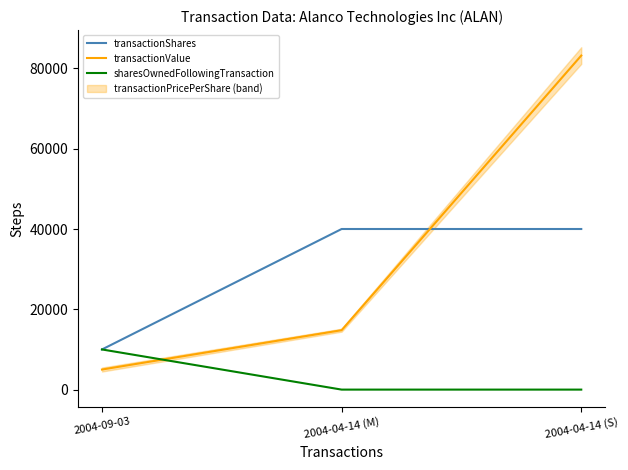

Reading left to right, list all the values displayed in this chart.

transactionShares: 2004-09-03=10000	2004-04-14 (M)=40000	2004-04-14 (S)=40000
transactionValue: 2004-09-03=5000	2004-04-14 (M)=14800	2004-04-14 (S)=83200
sharesOwnedFollowingTransaction: 2004-09-03=10000	2004-04-14 (M)=0	2004-04-14 (S)=0